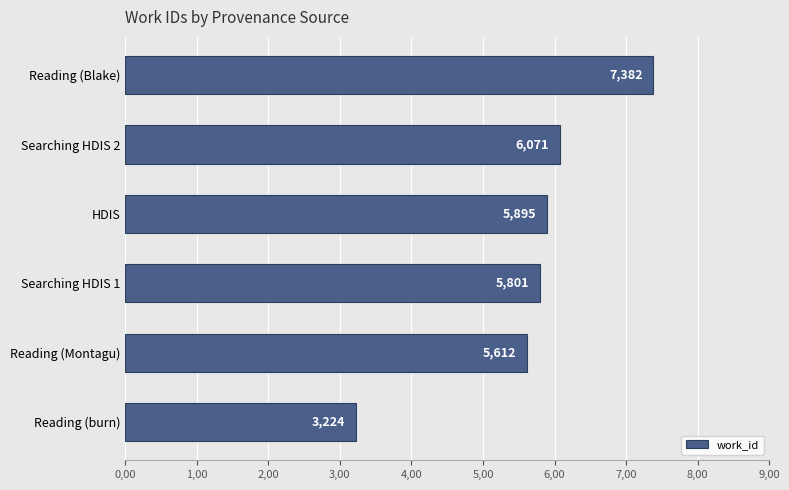

What is the minimum value shown in the chart?

3224